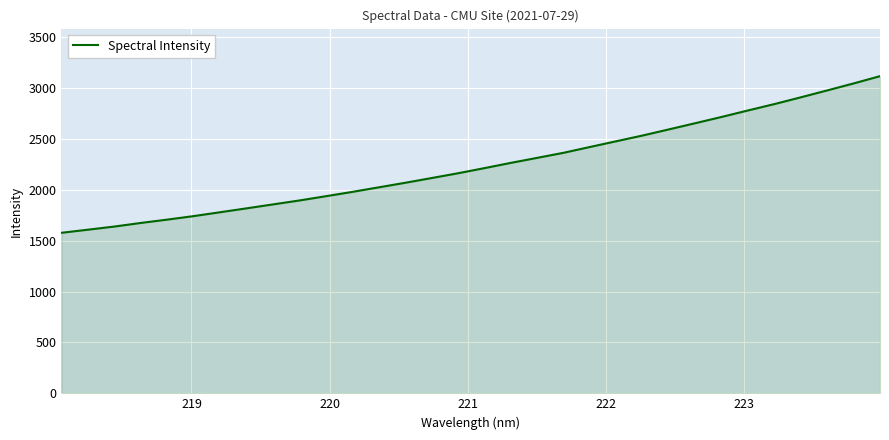

What is the difference between the maximum and minimum values?

1540.0